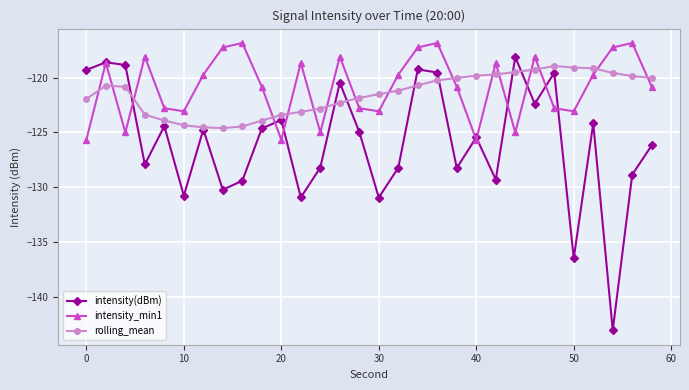

Which series has the widest spread of values?

intensity(dBm)